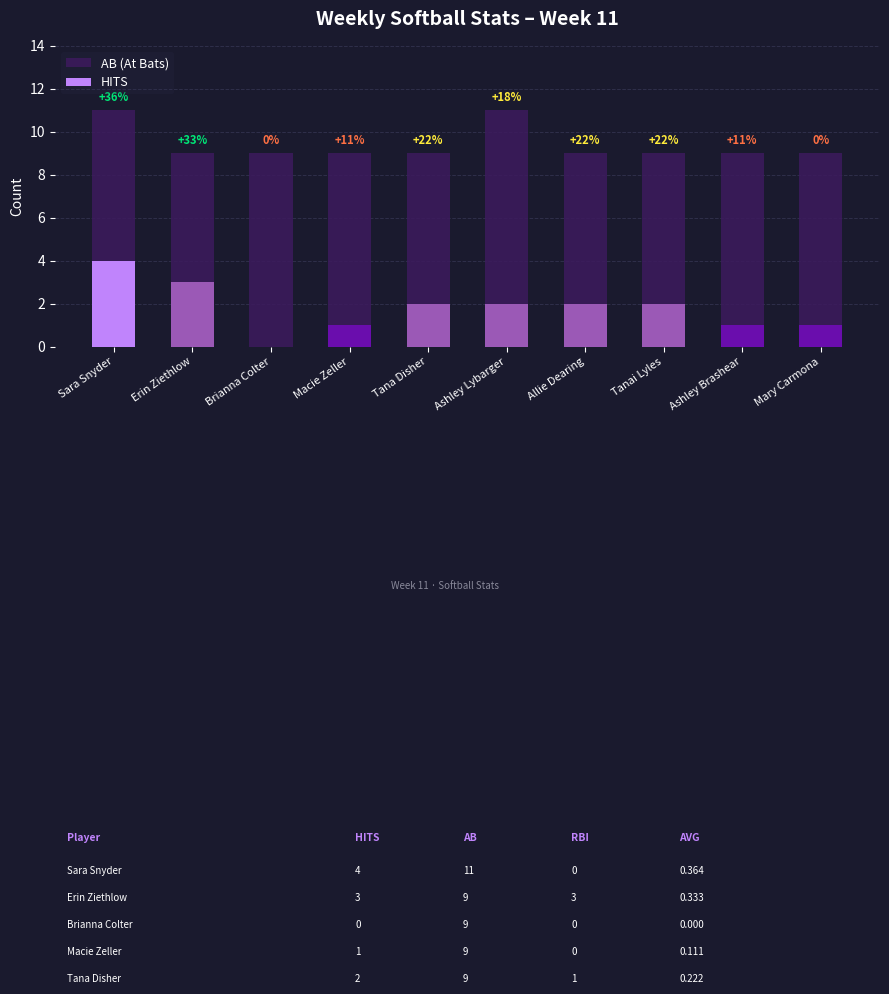

What is the average value of the AB (At Bats) series?

9